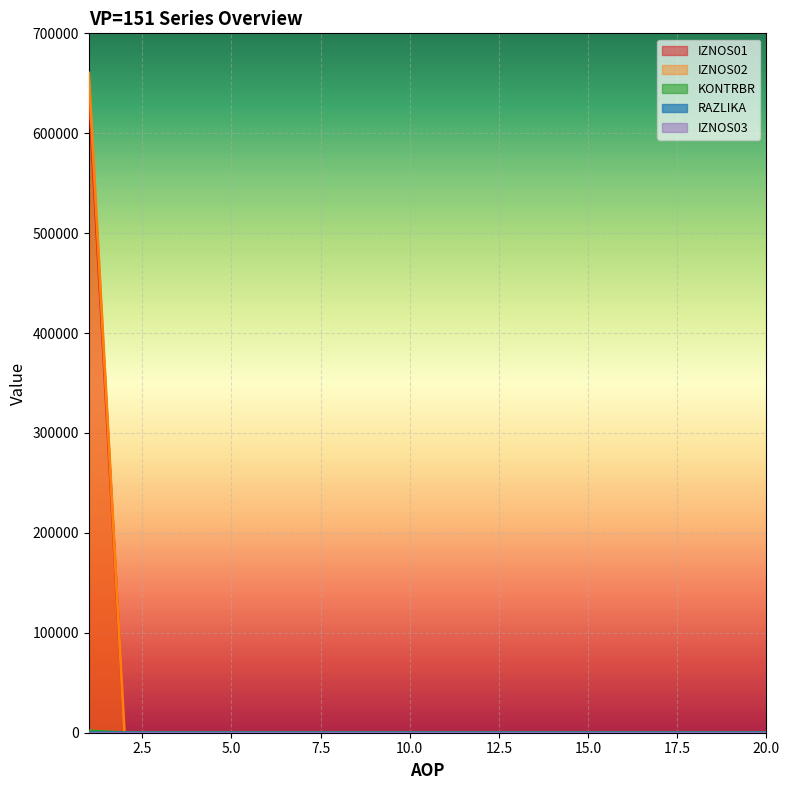

True or false: IZNOS01 and RAZLIKA intersect in this chart.

False